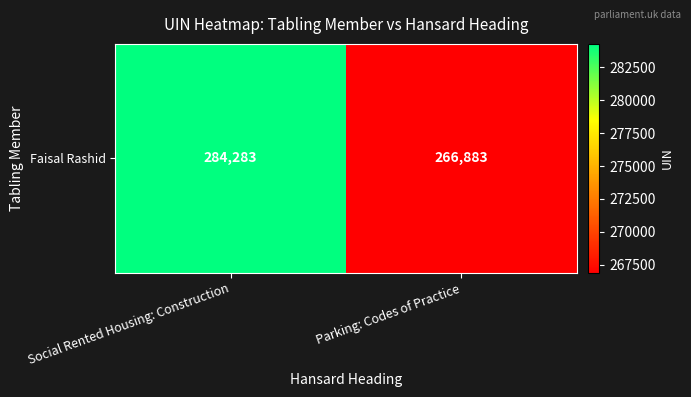

What is the sum of all values?

551166